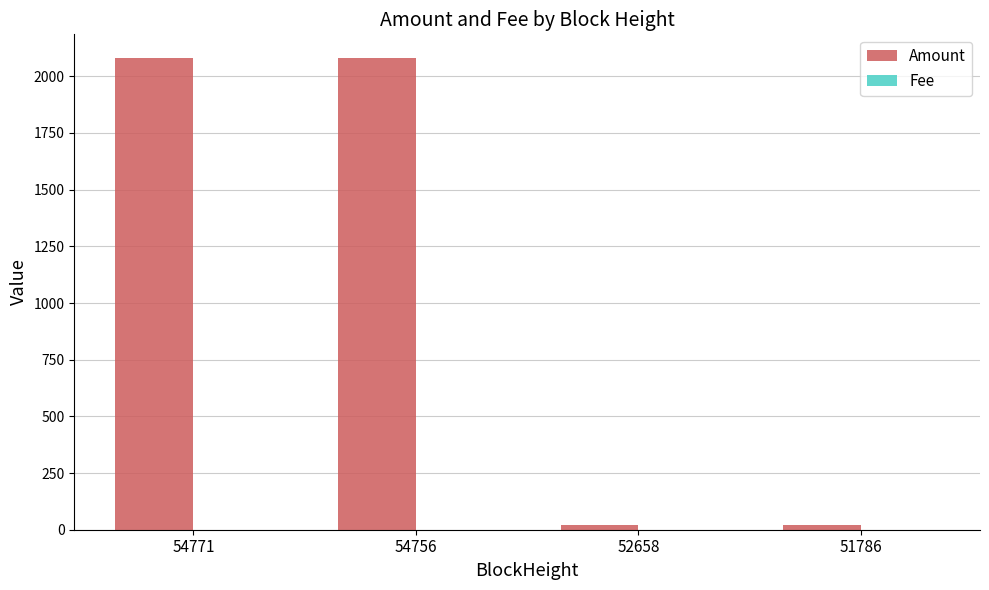

The Amount series shows 2081.1 at 54756. True or false?

True